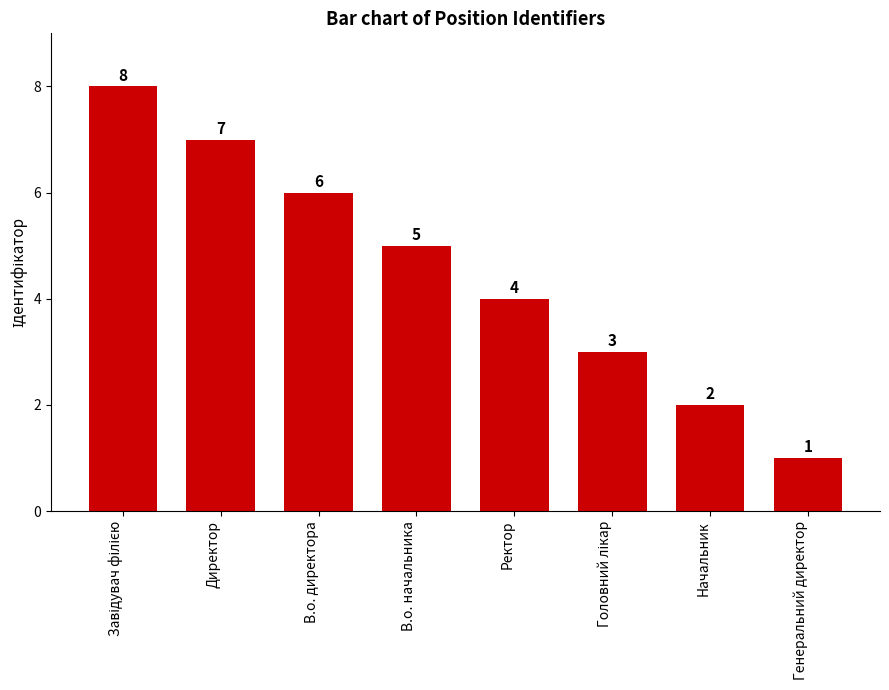

What is the sum of the values at Начальник and Директор?

9